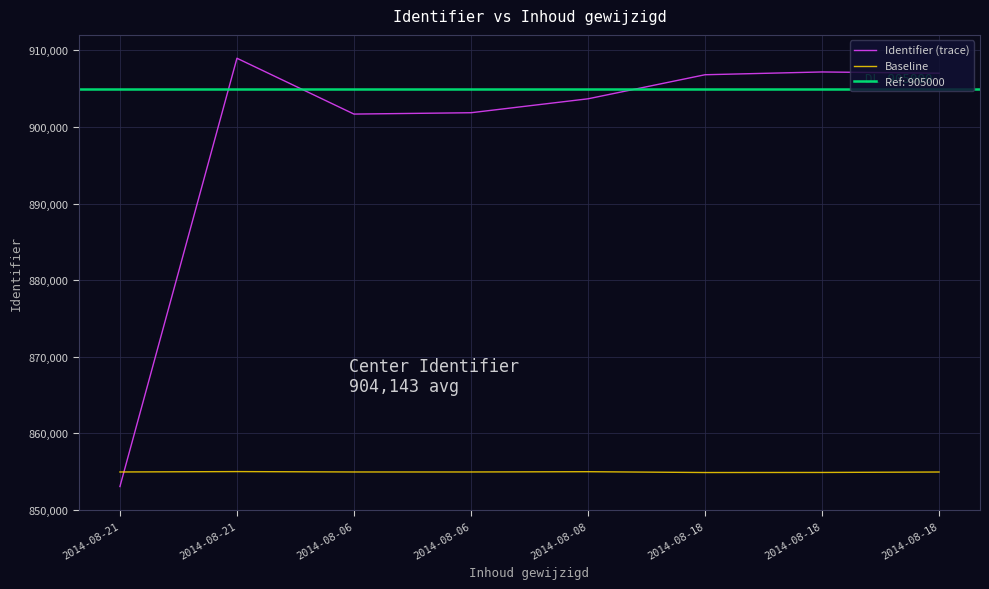

List the series in order of their overall mean, lowest first.

Baseline, Identifier (trace)